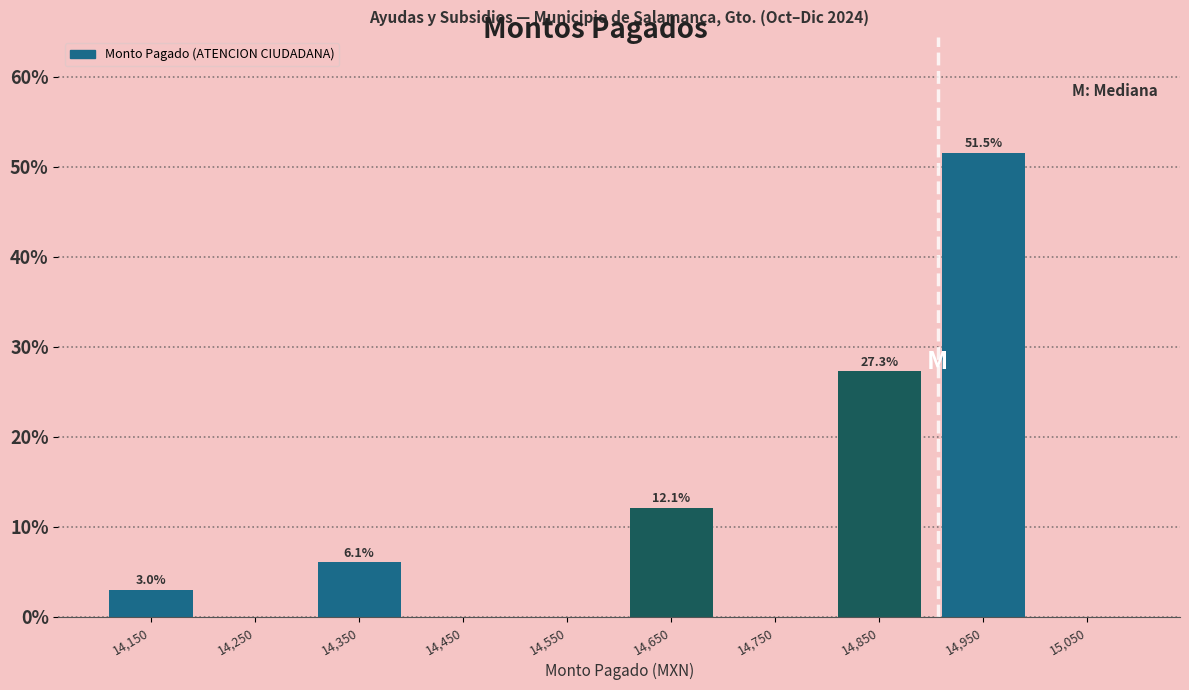

Which range on the x-axis has the tallest bar?

14900 to 15000